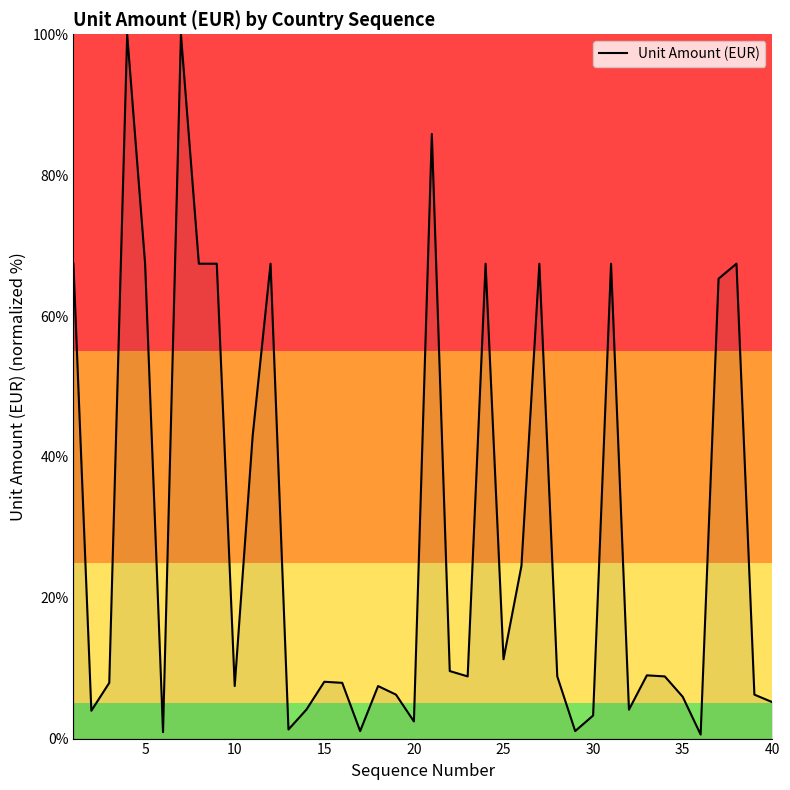

What is the maximum value shown in the chart?

100.0